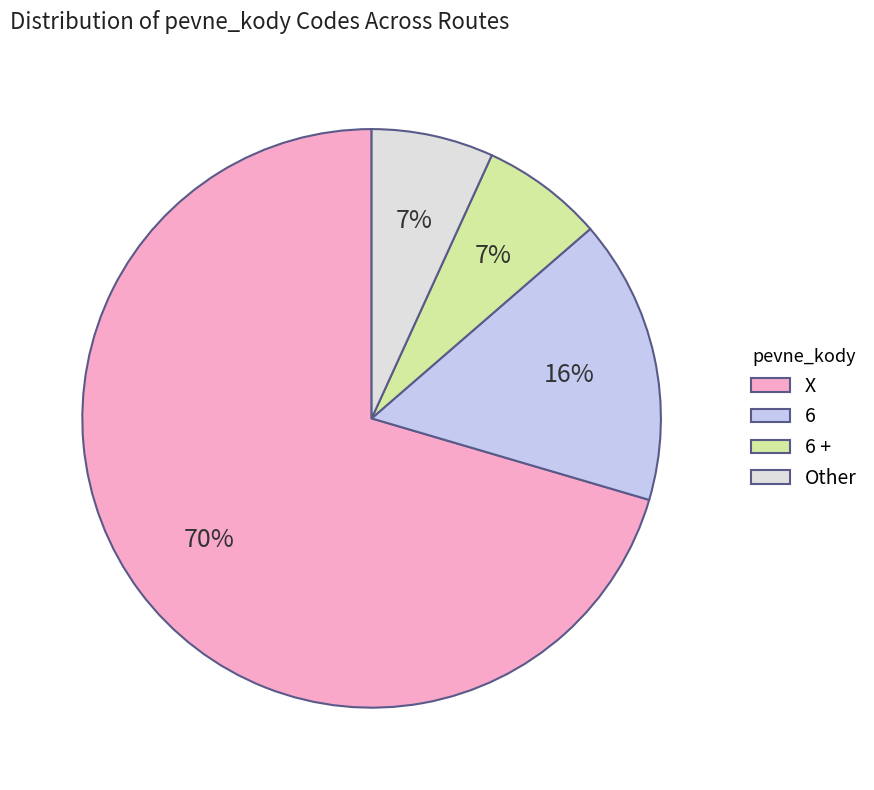

Approximately how many times larger is the value at 6 + compared to X?

0.1